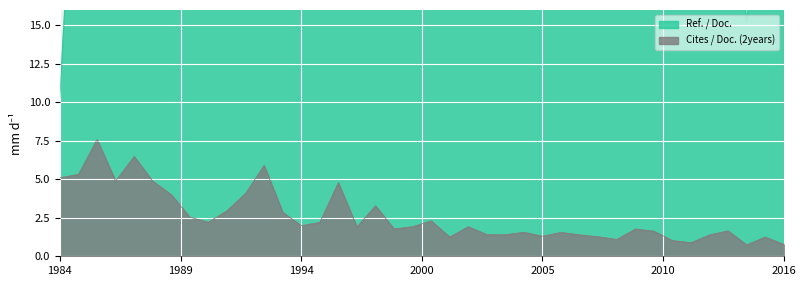

Where is the first local minimum for Ref. / Doc.?

6